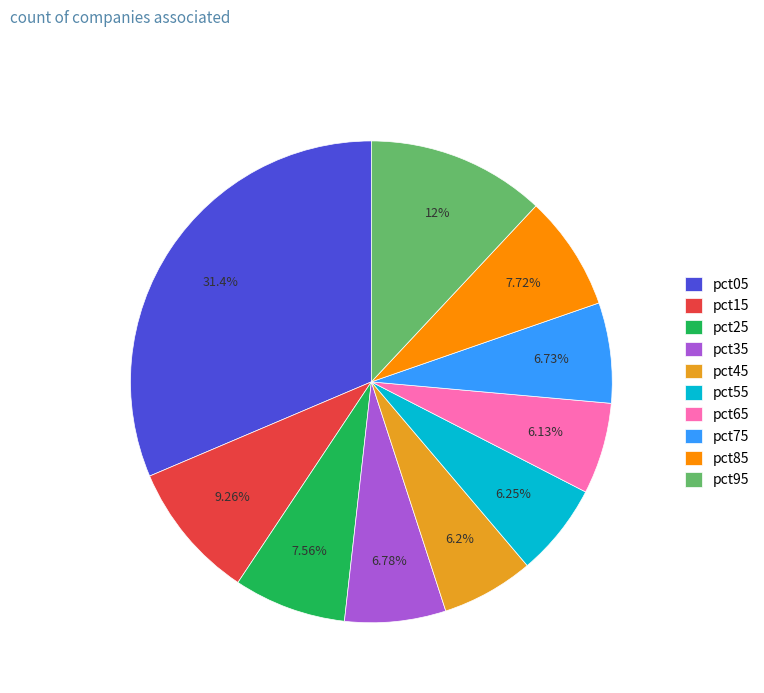

Does pct95 account for over 50% of the chart?

No